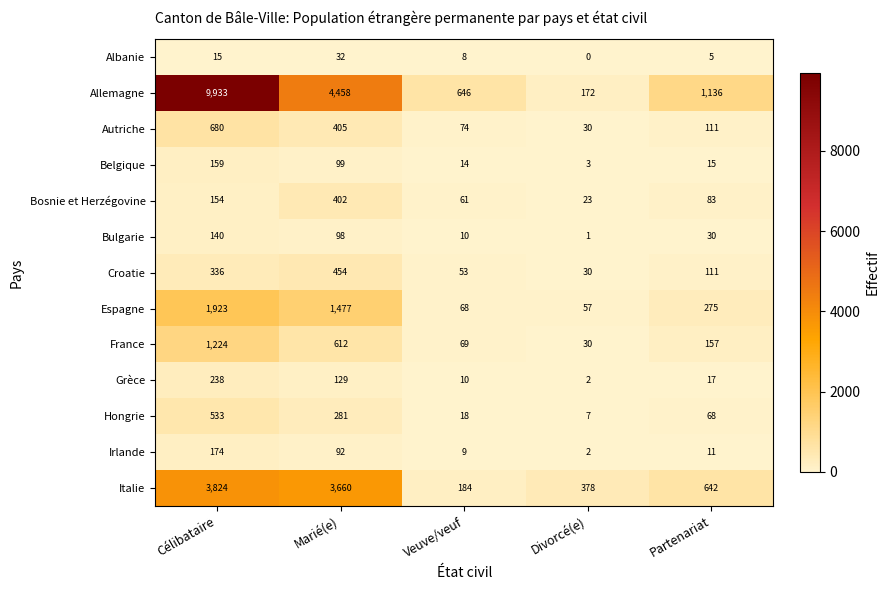

What is the difference between the maximum and minimum values in the Irlande series?

172